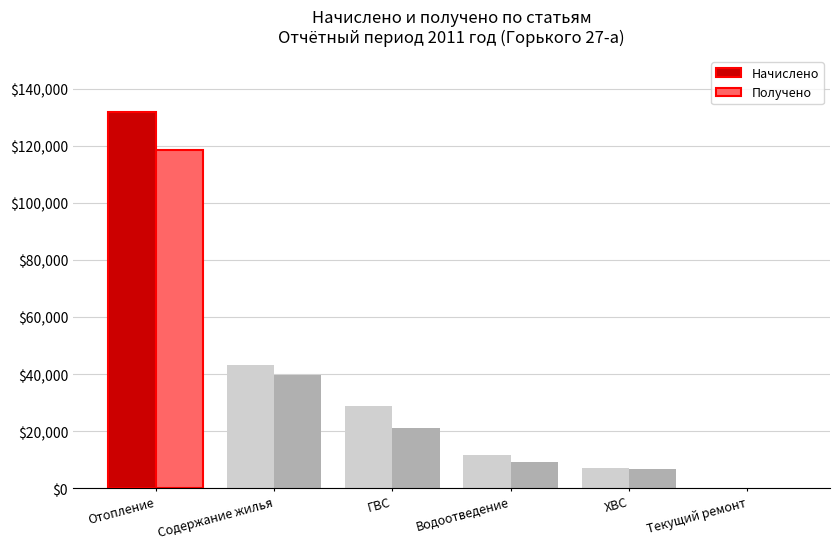

Reading left to right, extract all data points from this chart.

Начислено: 131826.7	43014.0	28706.4	11568.0	6998.9	0.0
Получено: 118499.6	39819.9	21093.1	9282.2	6587.7	0.0